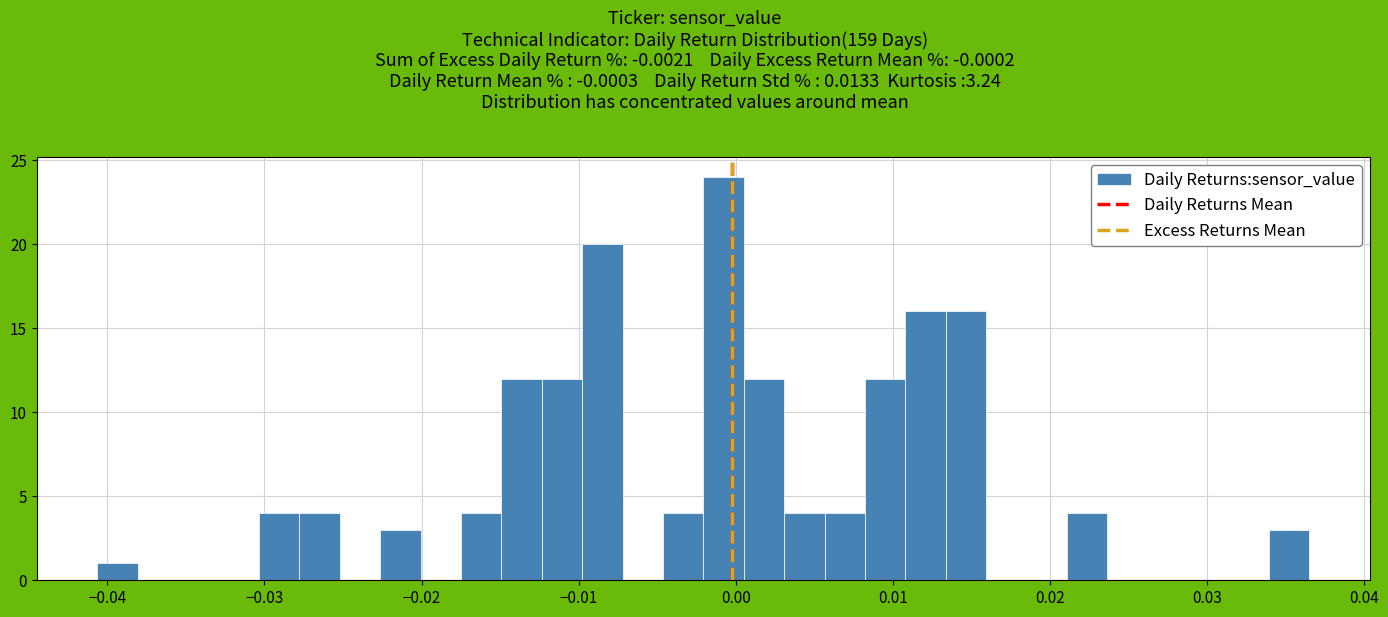

Read against the x-axis, roughly where is the centre of the tallest bar?

-0.001